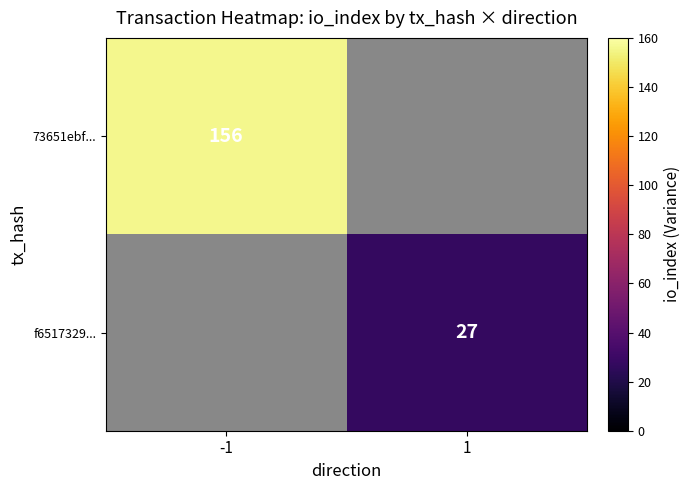

True or false: 73651ebf... has a value of 89 at -1.

False